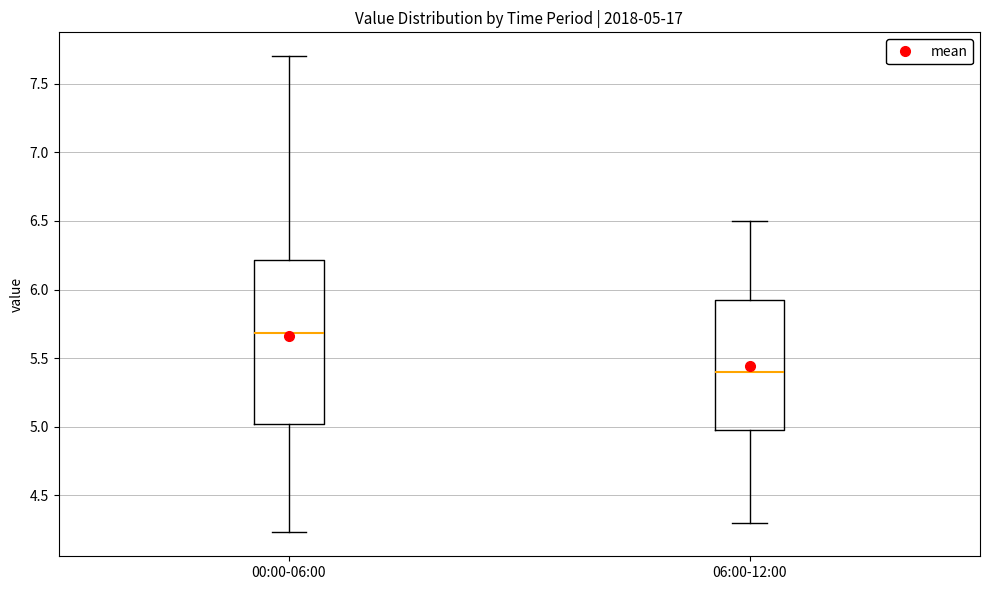

Which box is the tallest, from its lower edge to its upper edge?

00:00-06:00